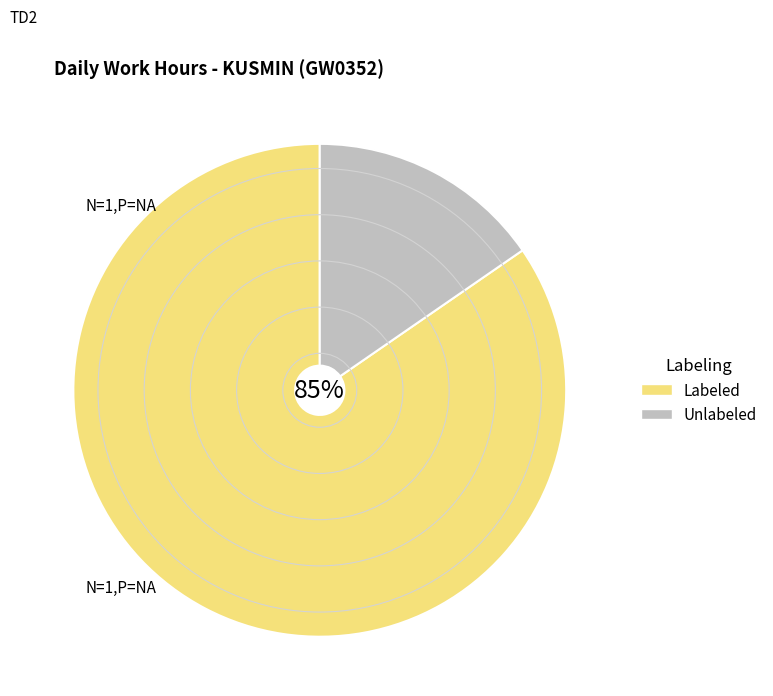

What percentage is the Unlabeled slice, to the nearest percent?

15%